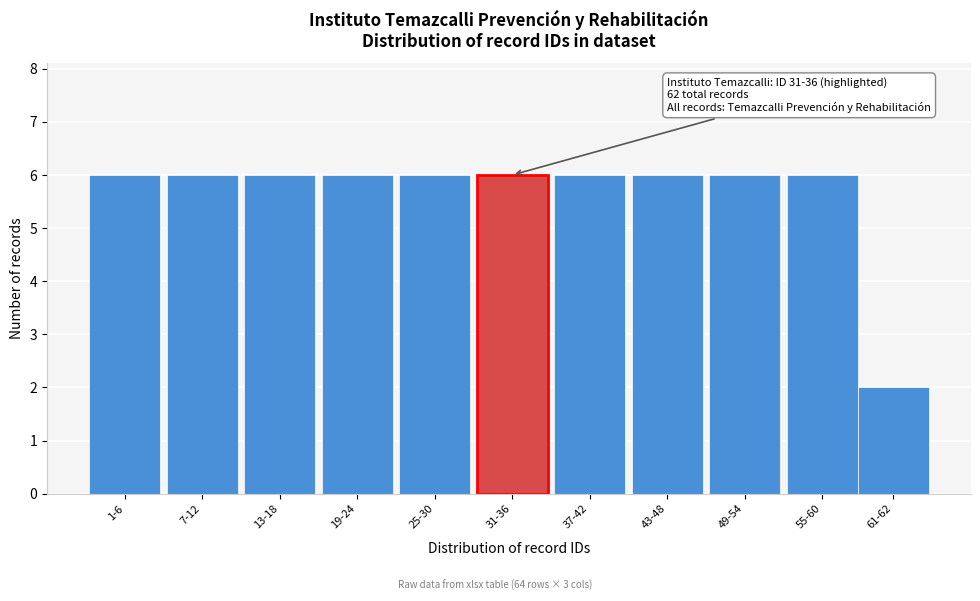

Reading left to right, extract all data points from this chart.

1-6=6	7-12=6	13-18=6	19-24=6	25-30=6	31-36=6	37-42=6	43-48=6	49-54=6	55-60=6	61-62=2